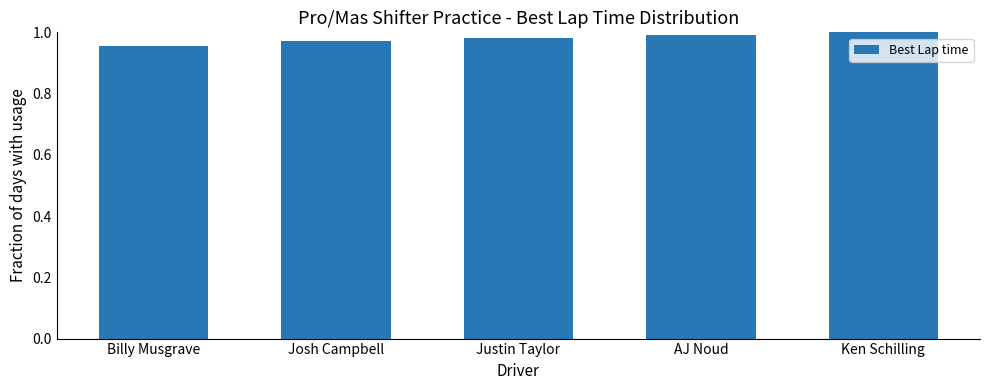

How many distinct data groups are displayed?

1